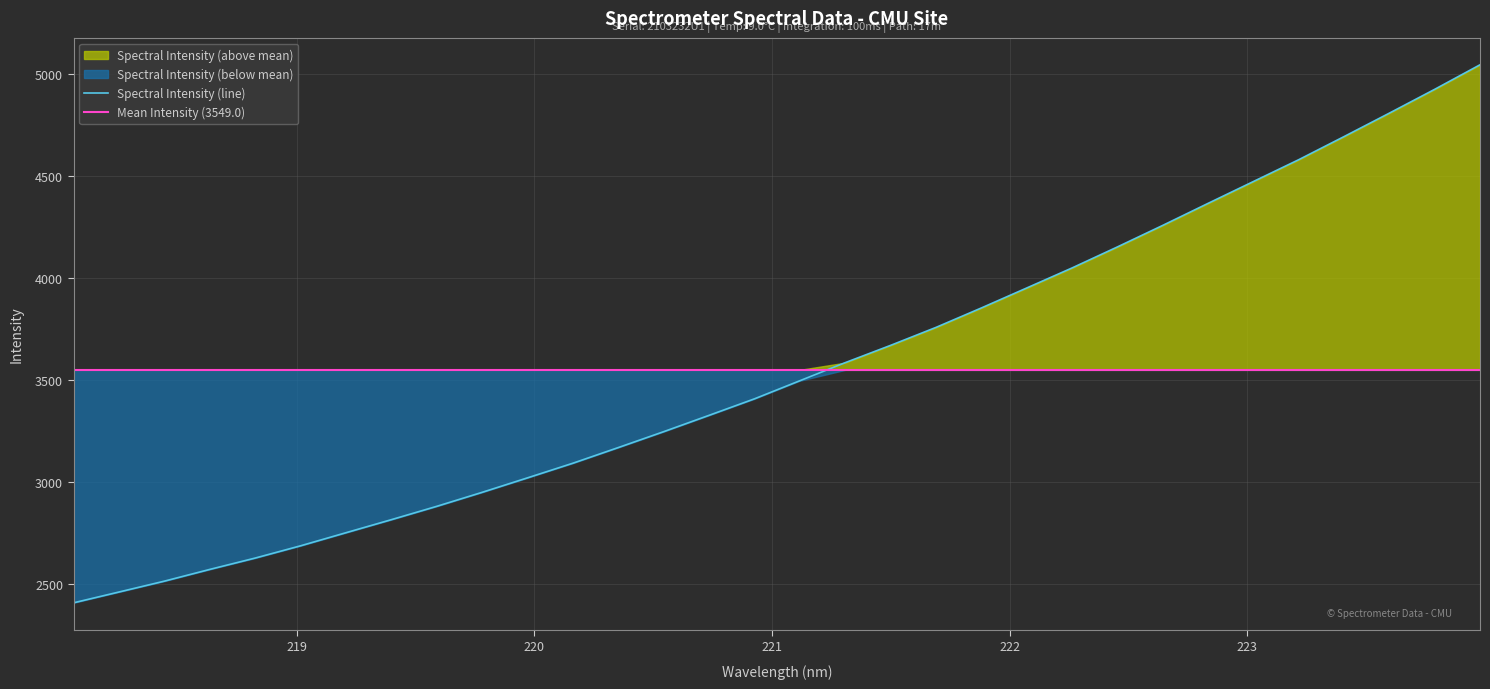

Between 218.6332 and 218.442, which is larger?

218.6332